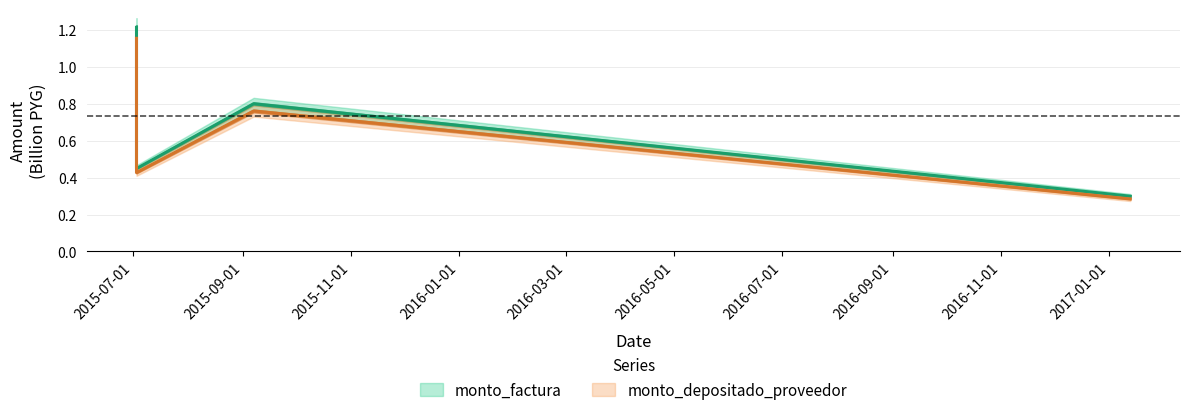

How many interior local peaks does the monto_depositado_proveedor series have?

1